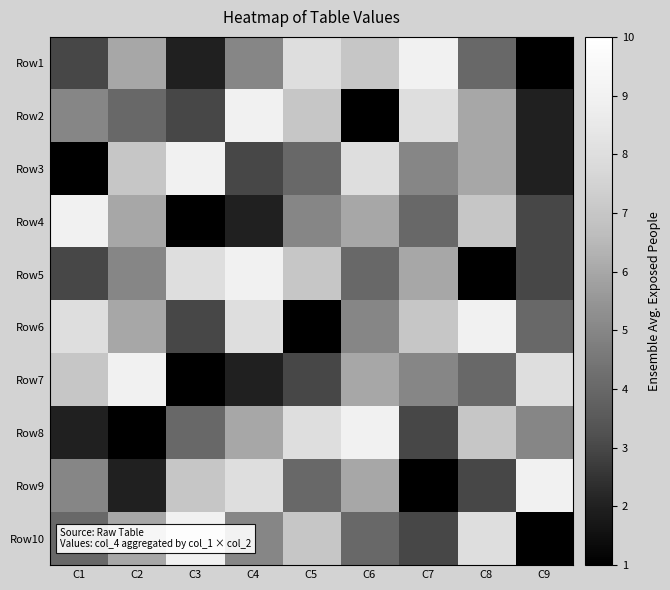

How many series are shown in this chart?

10